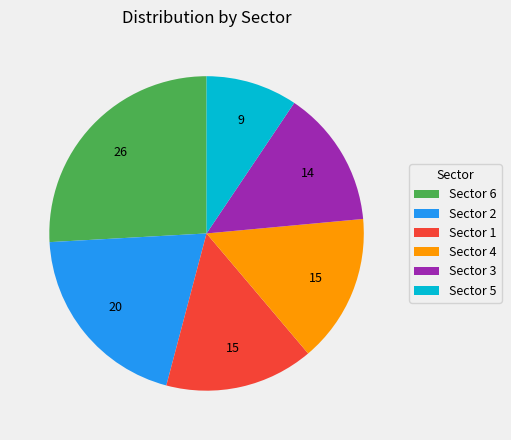

How many slices are in this pie chart?

6